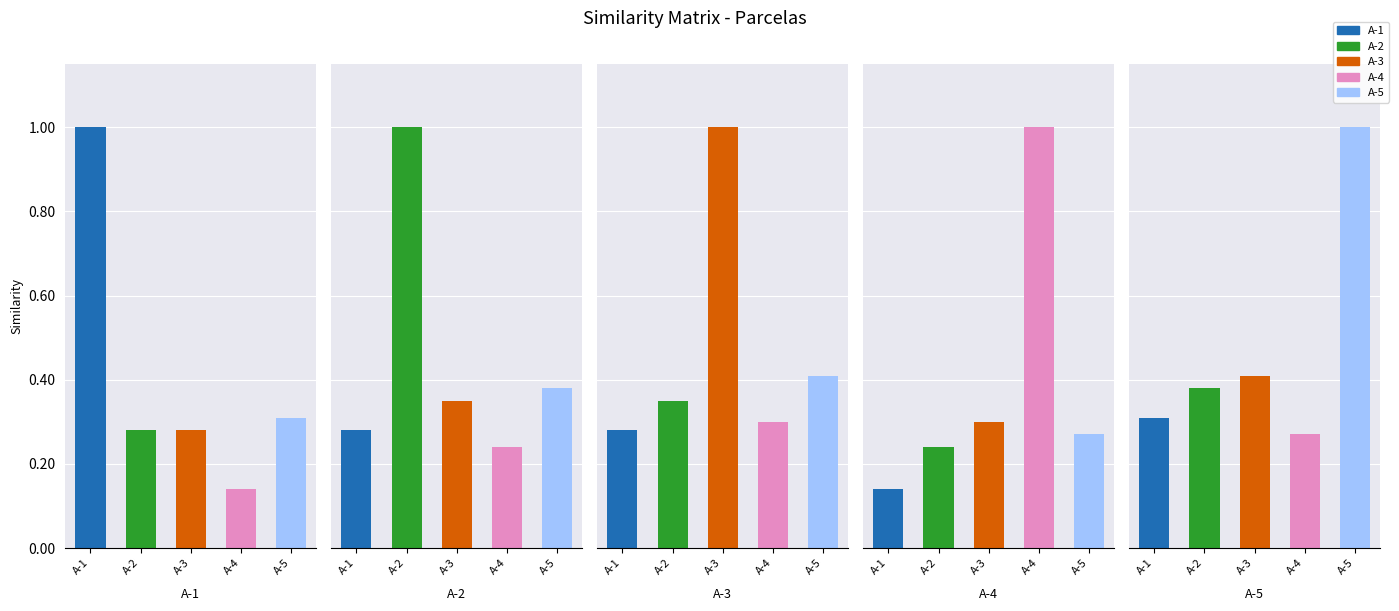

What is the highest value of the A-2 series?

1.0